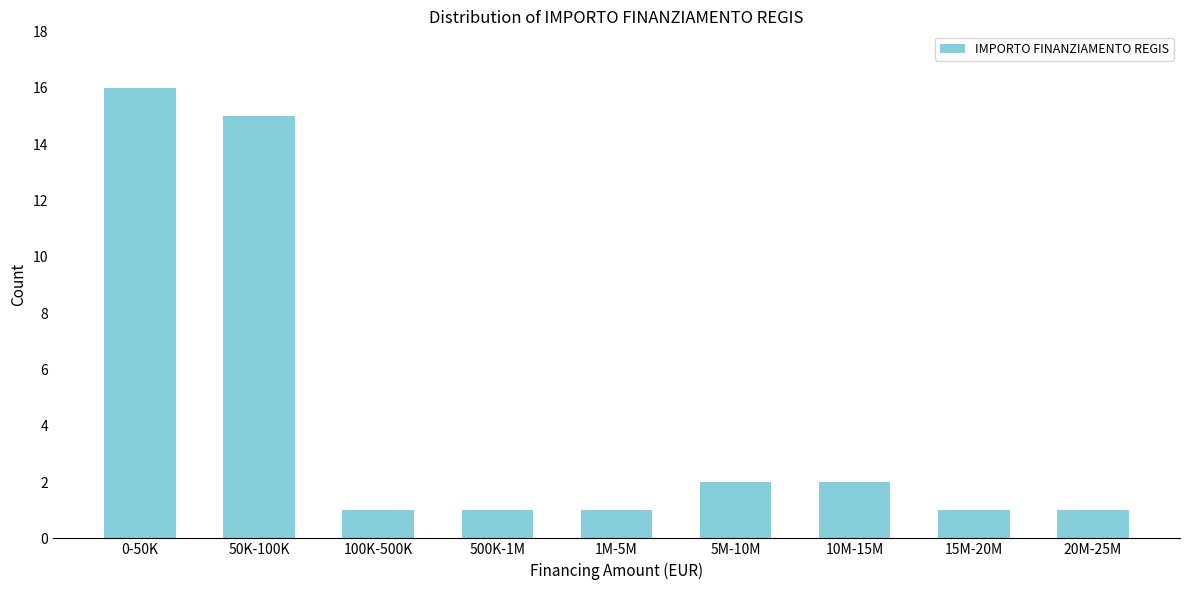

Reading left to right, list all the values displayed in this chart.

16	15	1	1	1	2	2	1	1